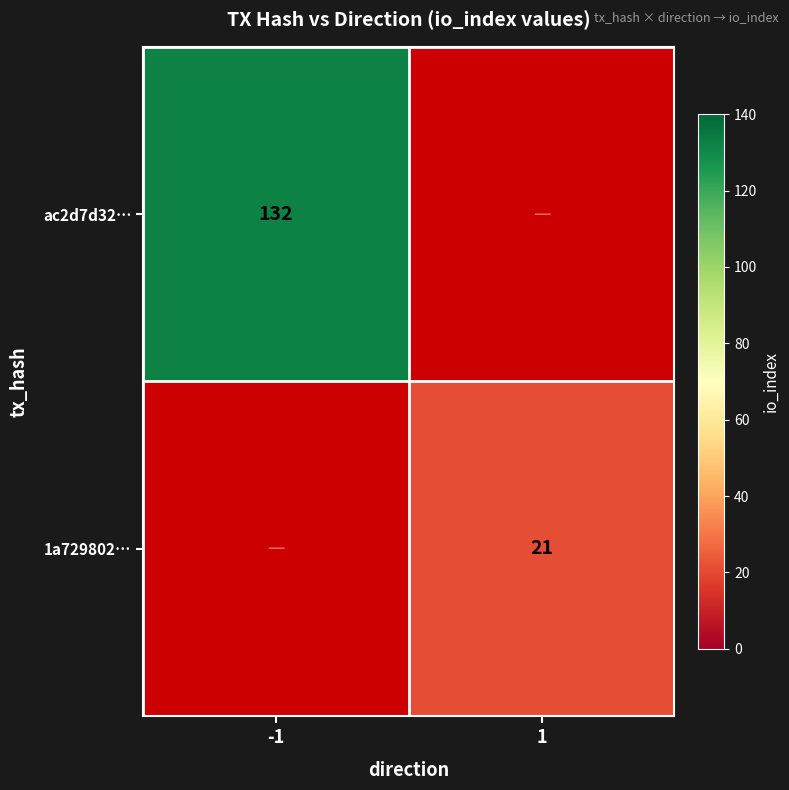

Is it true that 1a729802… equals 9 at 1?

False